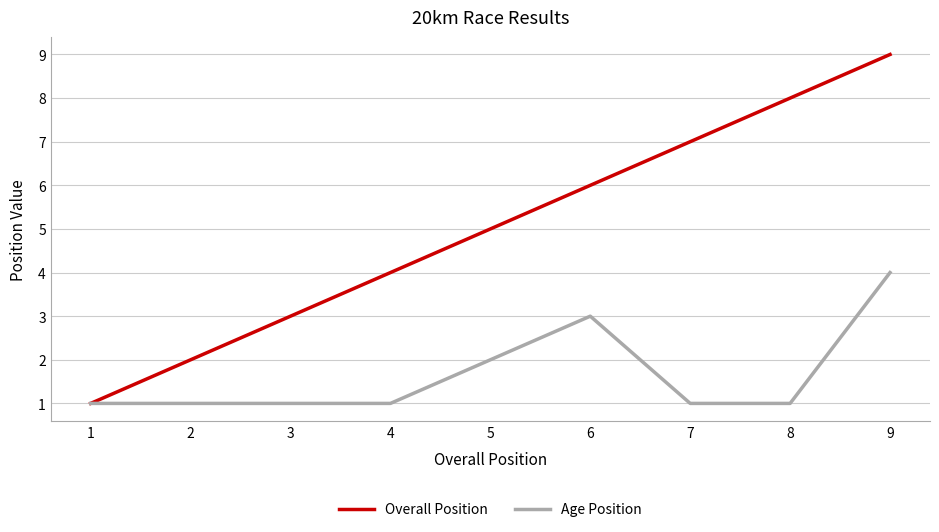

List the series in order of their peak value, highest first.

Overall Position, Age Position